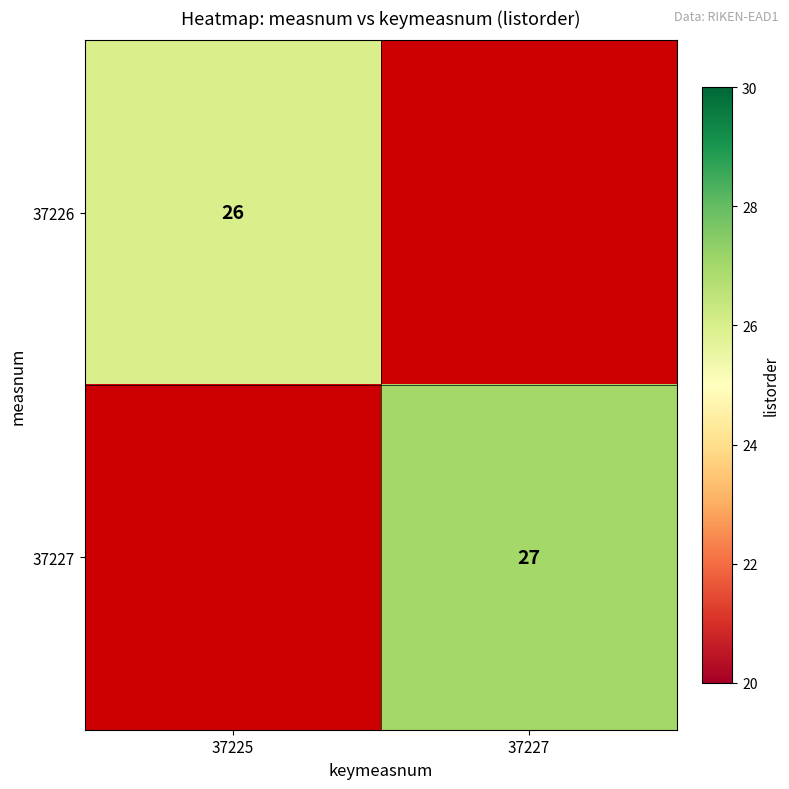

Which category has the lowest value across all series?

37225